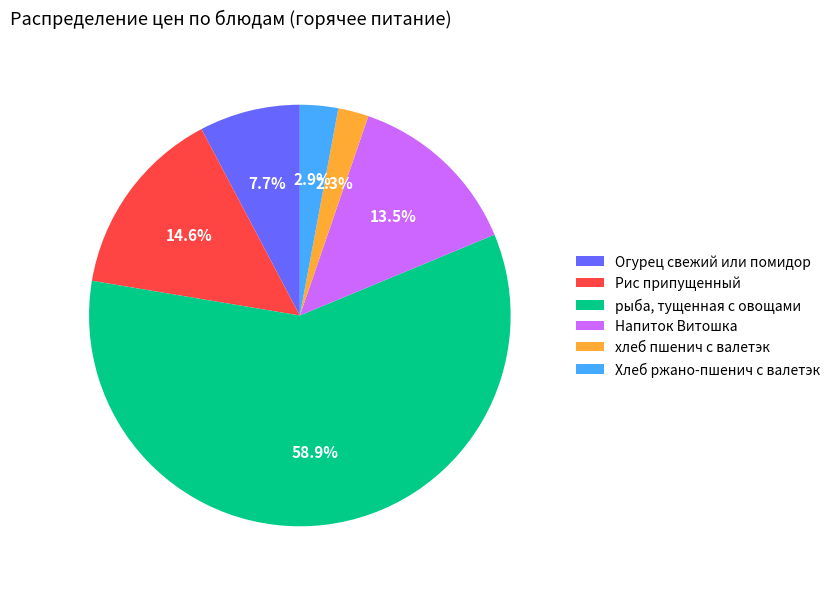

To the nearest percent, what is the average slice percentage?

17%